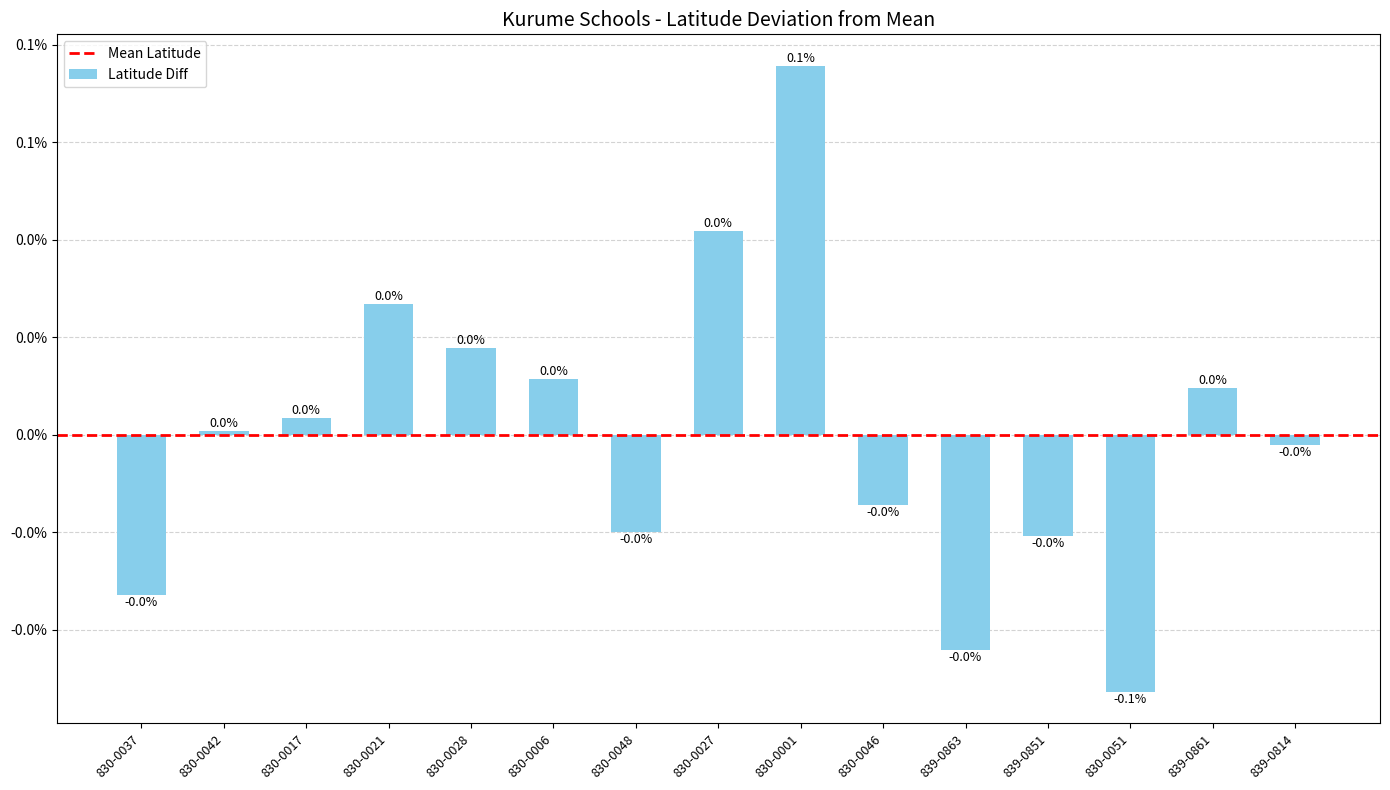

Is it true that the value at 830-0042 is 0.0?

True